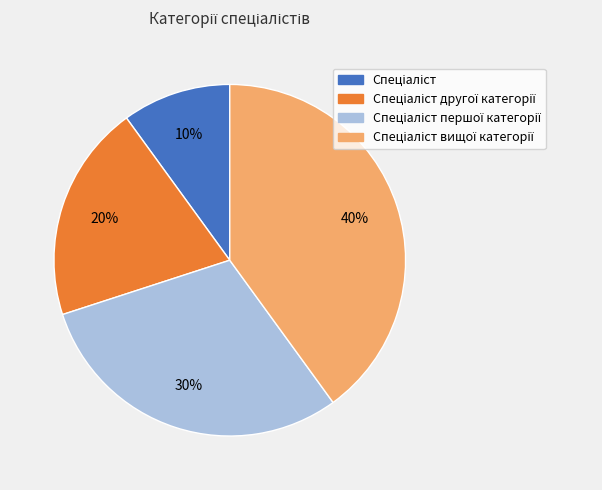

How many slices are in this pie chart?

4